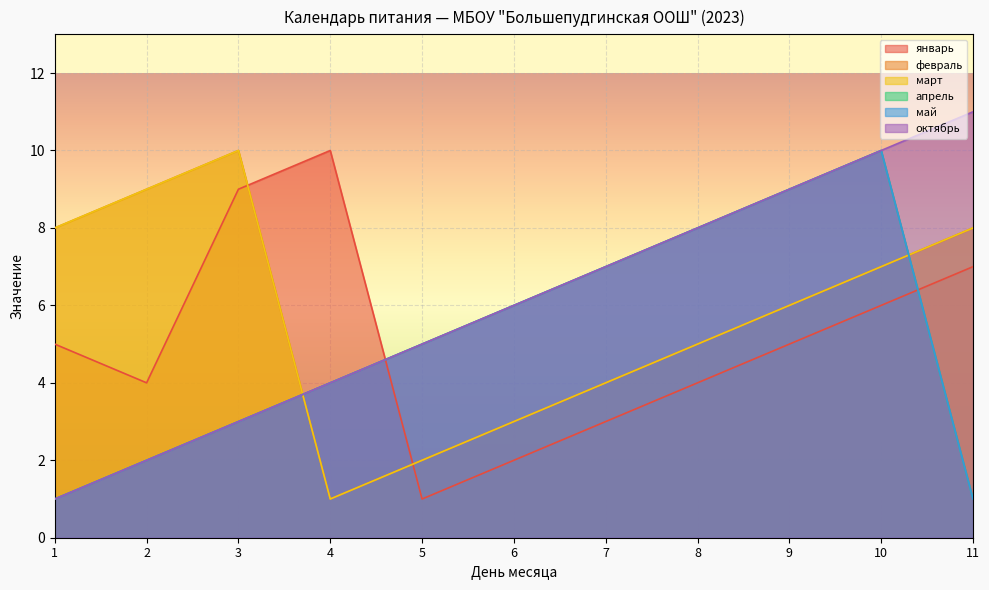

What is the total value across all series at 9?

44